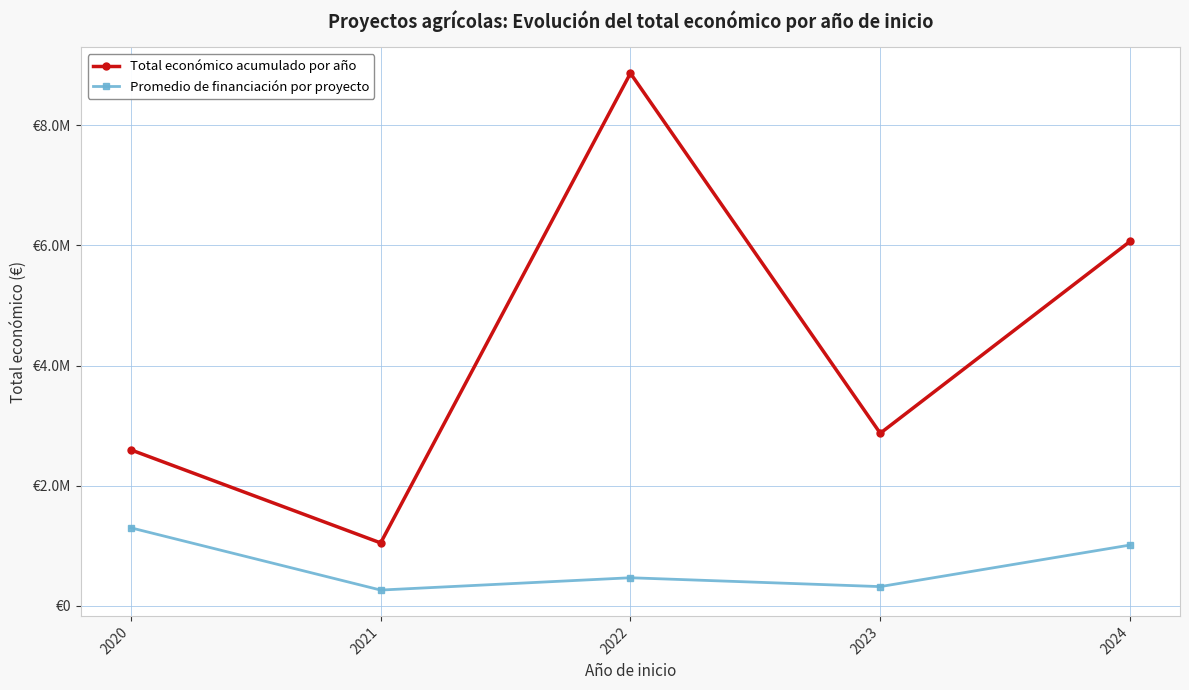

The value of Total económico acumulado por año at 2020 is 2596313.0. True or false?

True